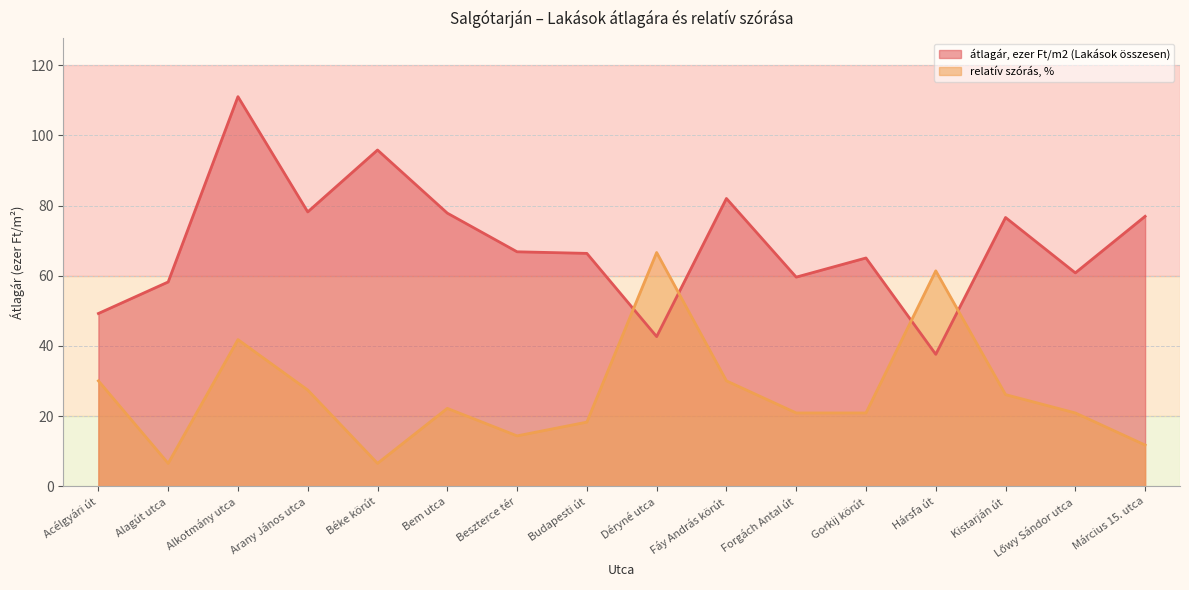

At which label does relatív szórás, % first exceed 22?

Acélgyári út